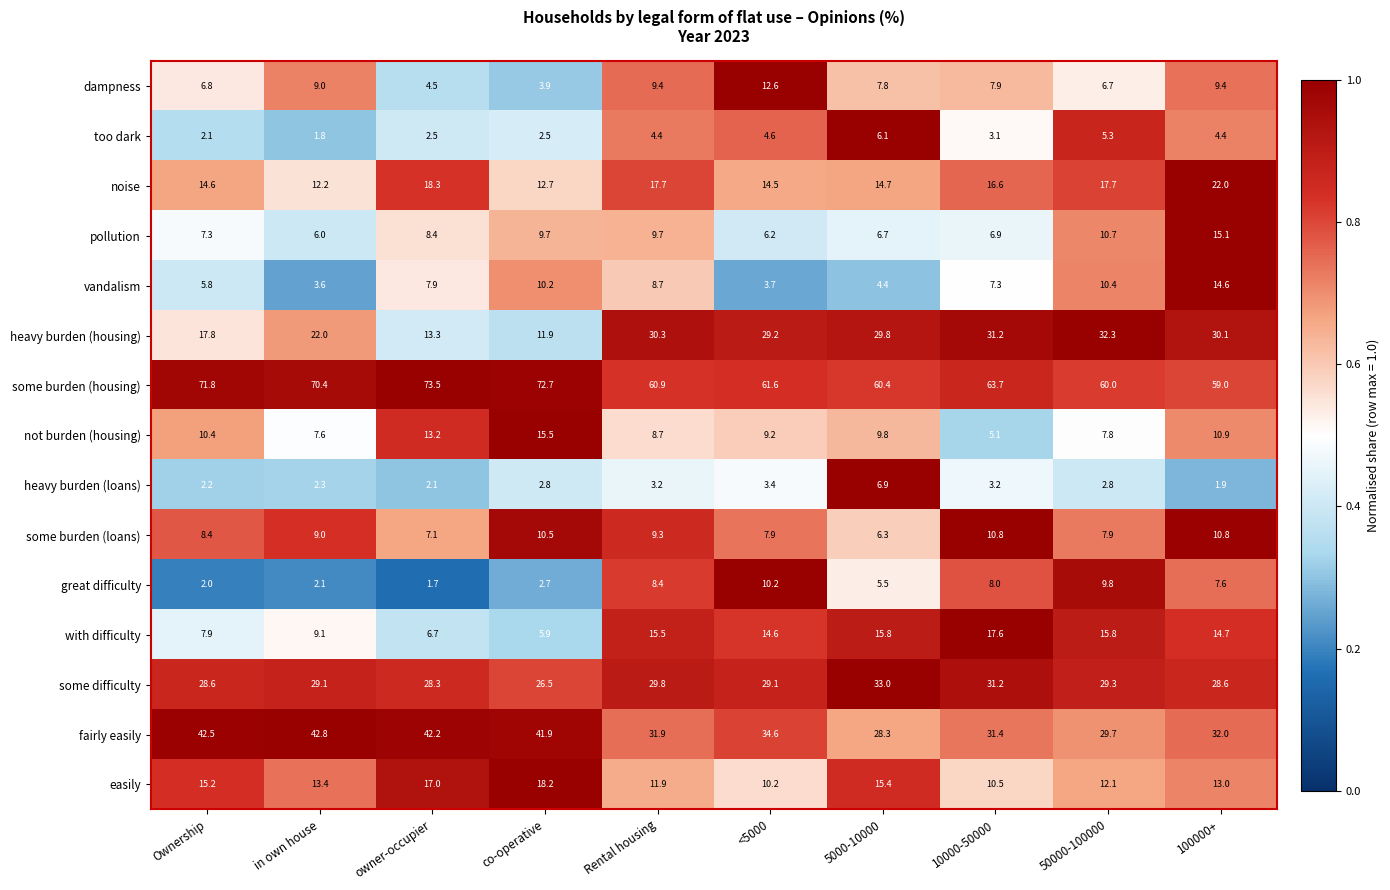

True or false: with difficulty has a value of 5.9 at co-operative.

True